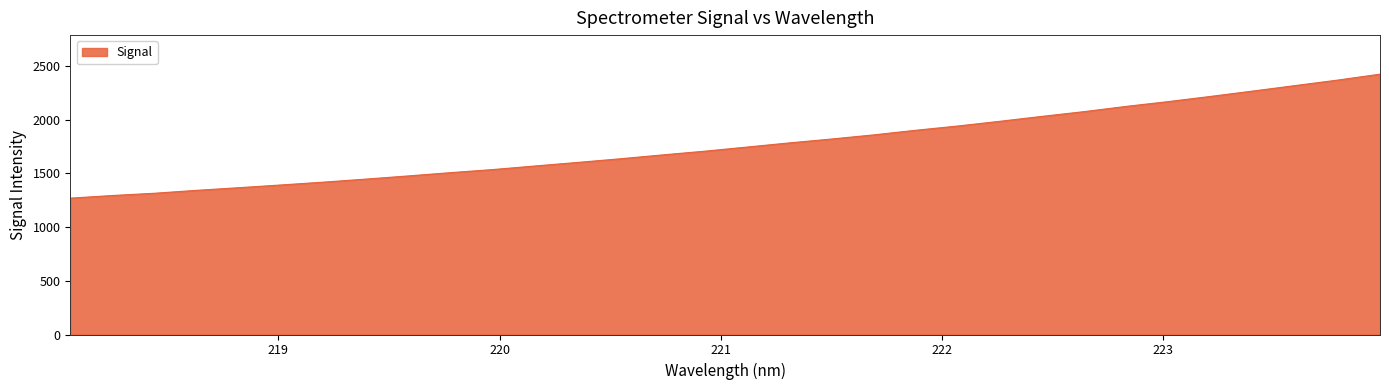

What is the difference between the maximum and minimum values?

1155.0